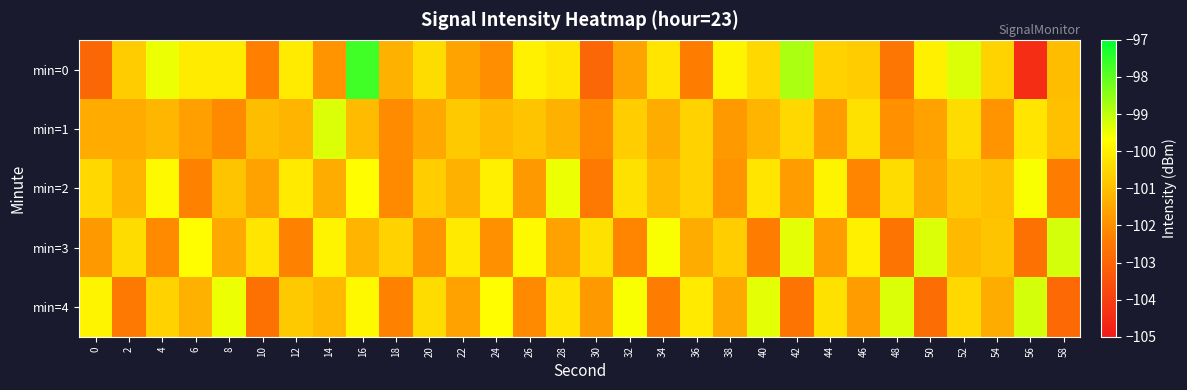

Reading left to right, what are all the values shown in this chart?

min=0: 0=-103.0	2=-100.7	4=-99.5	6=-100.1	8=-100.1	10=-102.3	12=-100.1	14=-101.9	16=-97.7	18=-101.3	20=-100.4	22=-101.6	24=-102.0	26=-100.0	28=-100.2	30=-103.0	32=-101.6	34=-100.2	36=-102.4	38=-99.9	40=-100.5	42=-98.8	44=-100.6	46=-100.7	48=-102.6	50=-100.0	52=-99.3	54=-100.6	56=-104.5	58=-101.1
min=1: 0=-101.4	2=-101.4	4=-101.2	6=-101.6	8=-102.1	10=-101.1	12=-101.2	14=-99.3	16=-101.1	18=-102.1	20=-101.5	22=-100.8	24=-101.1	26=-100.9	28=-101.3	30=-102.1	32=-100.7	34=-101.4	36=-100.6	38=-101.8	40=-101.2	42=-100.5	44=-101.7	46=-100.3	48=-102.0	50=-101.6	52=-100.4	54=-101.9	56=-100.2	58=-101.0
min=2: 0=-100.5	2=-101.2	4=-99.8	6=-102.3	8=-100.9	10=-101.6	12=-100.1	14=-101.4	16=-99.7	18=-102.1	20=-100.7	22=-101.3	24=-100.0	26=-101.8	28=-99.5	30=-102.5	32=-100.3	34=-101.1	36=-100.6	38=-101.9	40=-100.2	42=-101.7	44=-99.9	46=-102.2	48=-100.4	50=-101.5	52=-100.8	54=-101.0	56=-99.6	58=-102.4
min=3: 0=-101.8	2=-100.4	4=-102.1	6=-99.7	8=-101.5	10=-100.2	12=-102.3	14=-99.9	16=-101.2	18=-100.6	20=-101.9	22=-100.1	24=-102.0	26=-99.8	28=-101.6	30=-100.3	32=-102.2	34=-99.6	36=-101.4	38=-100.7	40=-102.4	42=-99.4	44=-101.7	46=-100.0	48=-102.6	50=-99.3	52=-101.1	54=-100.9	56=-102.7	58=-99.2
min=4: 0=-99.9	2=-102.5	4=-100.6	6=-101.3	8=-99.5	10=-102.7	12=-100.8	14=-101.1	16=-99.8	18=-102.3	20=-100.4	22=-101.6	24=-99.7	26=-102.1	28=-100.2	30=-101.8	32=-99.6	34=-102.4	36=-100.1	38=-101.5	40=-99.4	42=-102.6	44=-100.3	46=-101.7	48=-99.3	50=-102.8	52=-100.5	54=-101.4	56=-99.2	58=-102.9